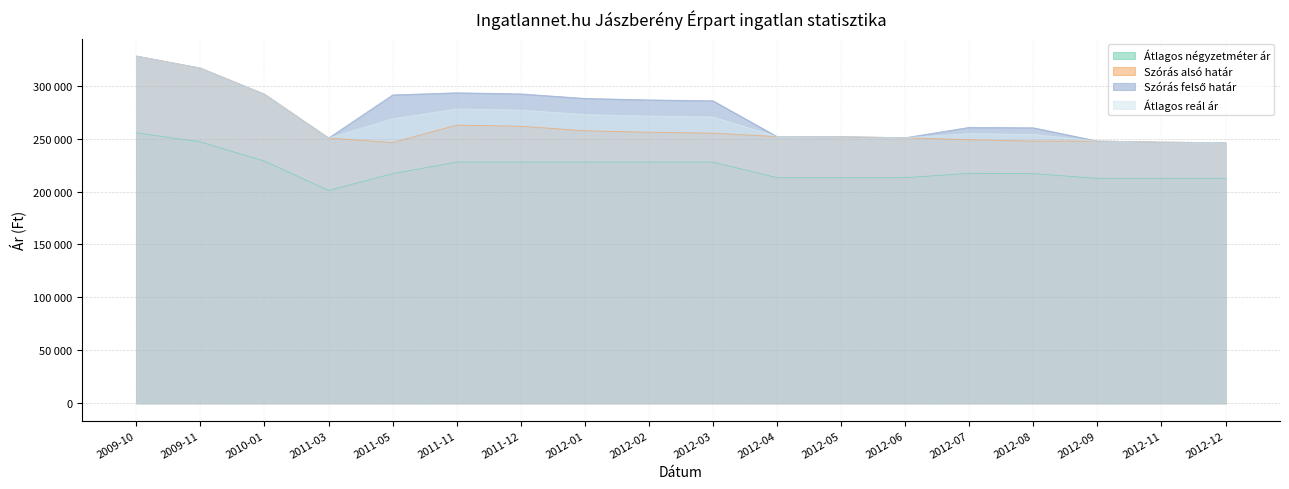

List the labels in order of Átlagos négyzetméter ár value, largest first.

2009-10, 2009-11, 2010-01, 2011-11, 2011-12, 2012-01, 2012-02, 2012-03, 2012-07, 2011-05, 2012-08, 2012-04, 2012-05, 2012-06, 2012-09, 2012-11, 2012-12, 2011-03